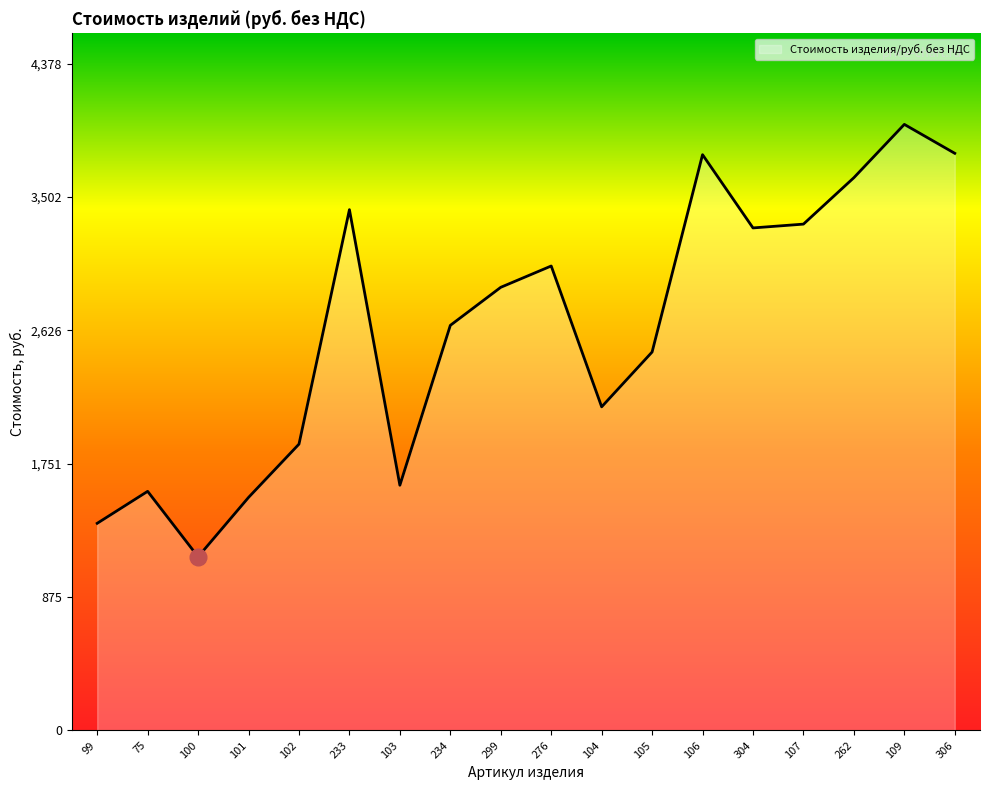

Where is the first local minimum?

100